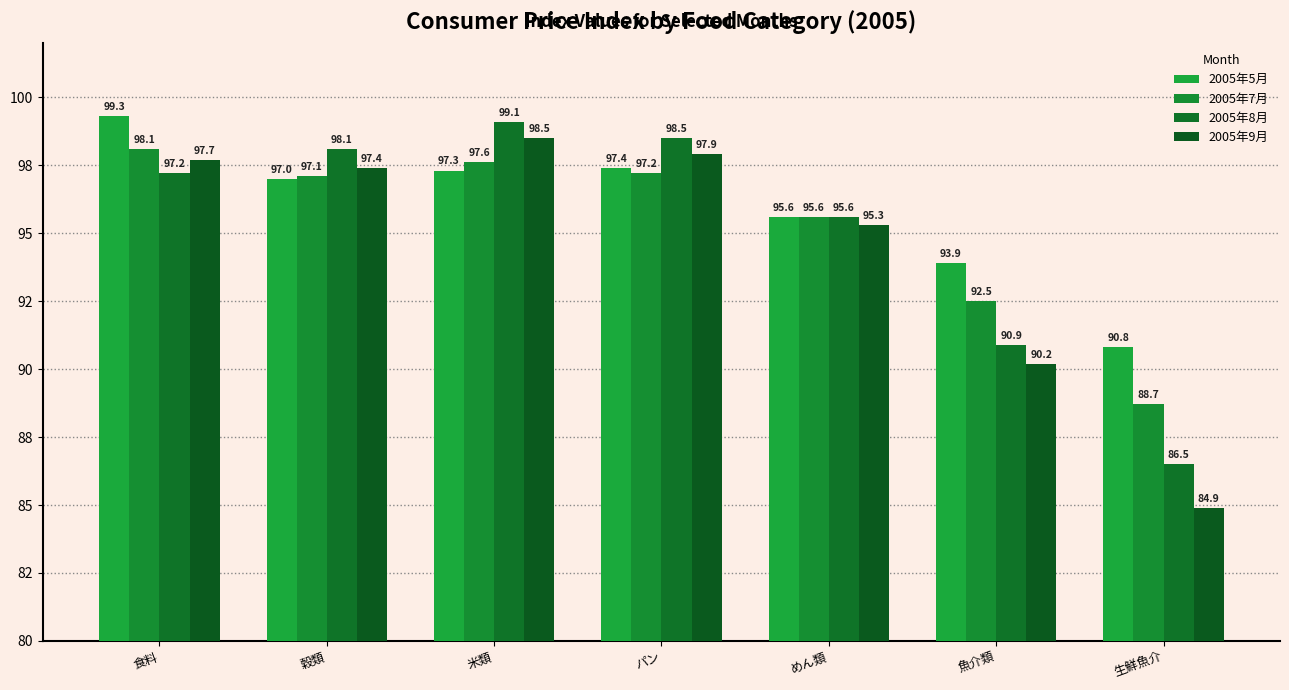

At パン, list the series in order from largest to smallest.

2005年8月, 2005年9月, 2005年5月, 2005年7月